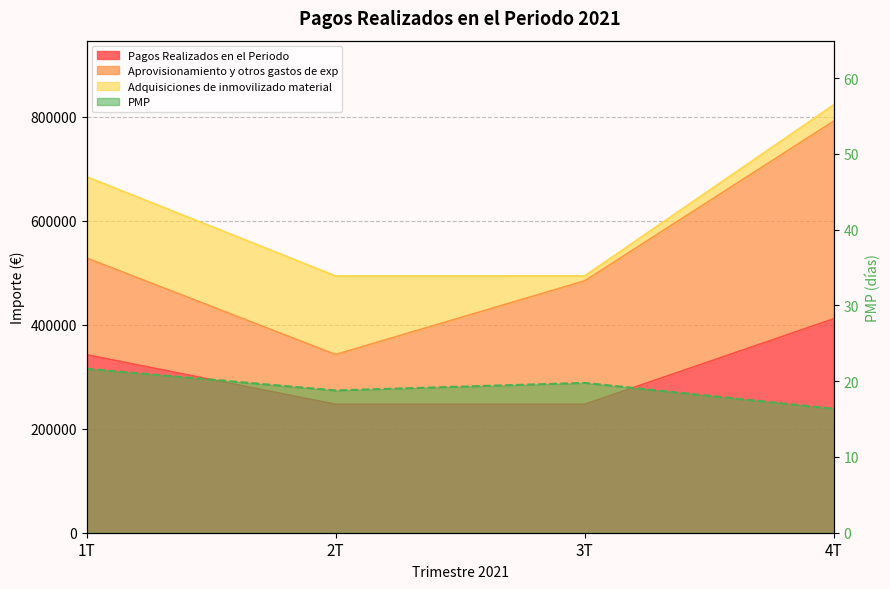

At which label does PMP reach its minimum?

4T